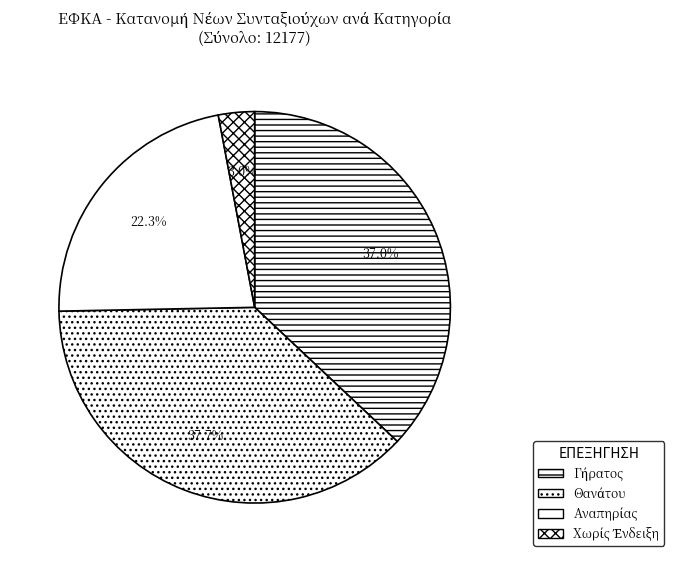

What is the change in value from Γήρατος to Χωρίς Ένδειξη?

-4144